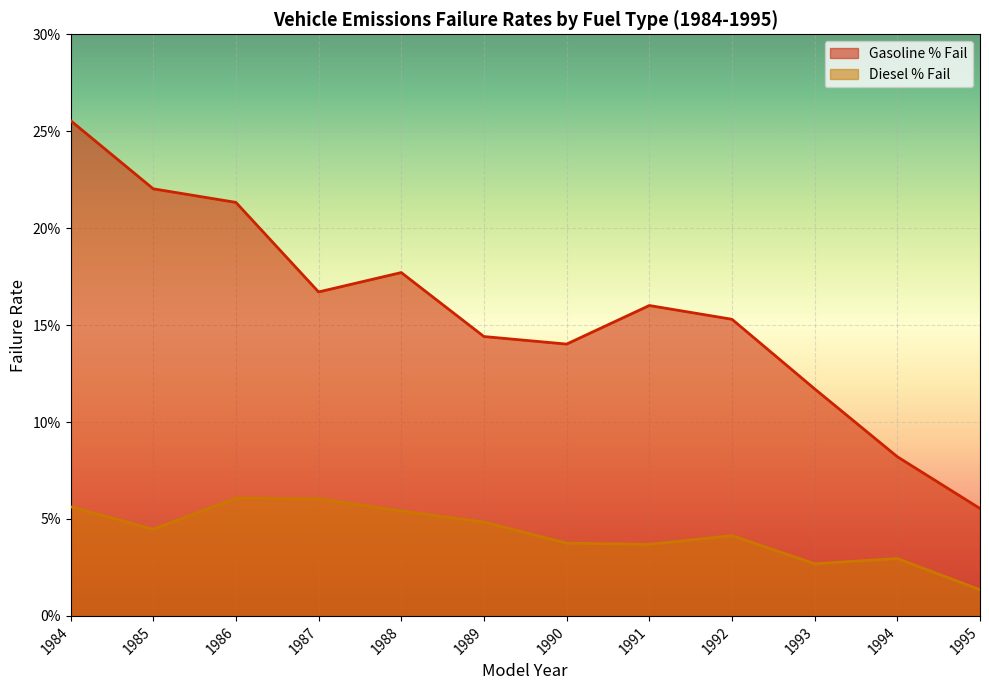

What is the difference between the maximum and minimum values in the Gasoline % Fail series?

0.2